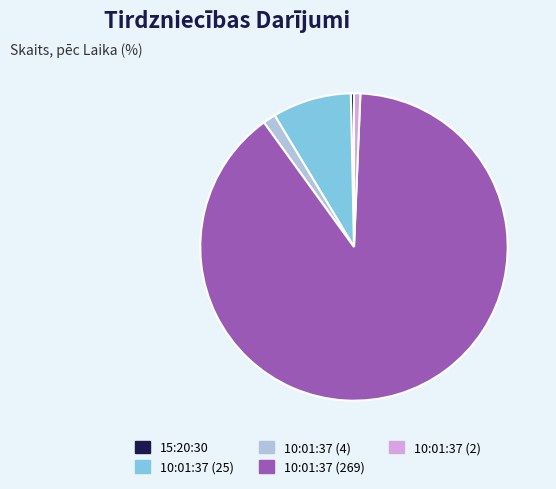

How many segments does this pie chart have?

5